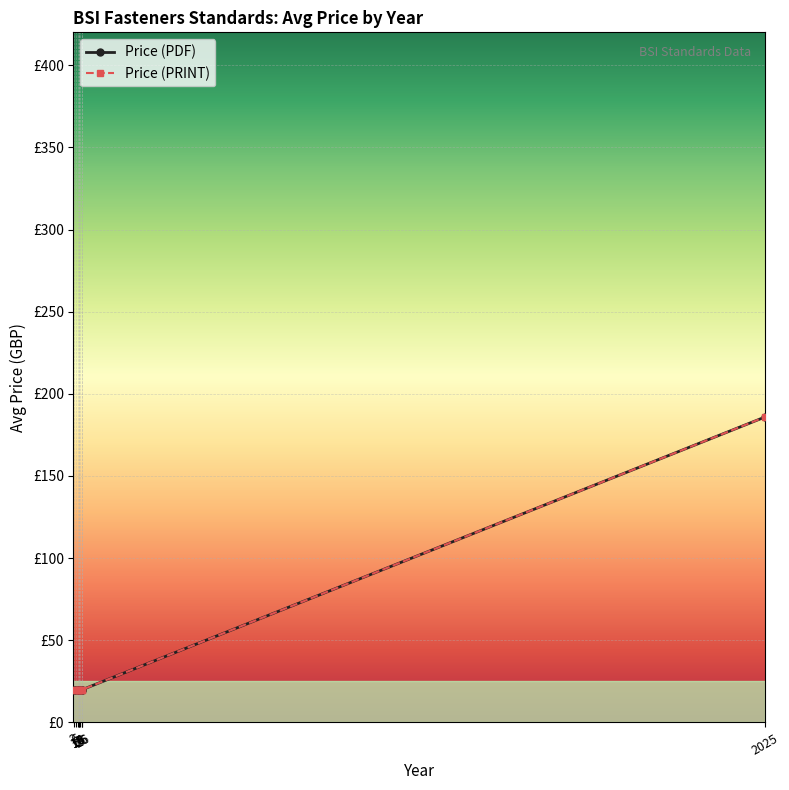

Reading left to right, list all the values displayed in this chart.

Price (PDF): 20.0	20.0	20.0	20.0	20.0	20.0	20.0	20.0	185.8
Price (PRINT): 20.0	20.0	20.0	20.0	20.0	20.0	20.0	20.0	185.8